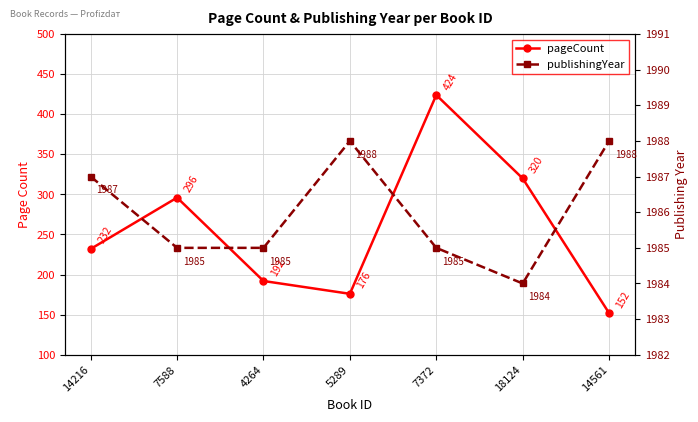

How many data points in publishingYear are less than 1985?

1